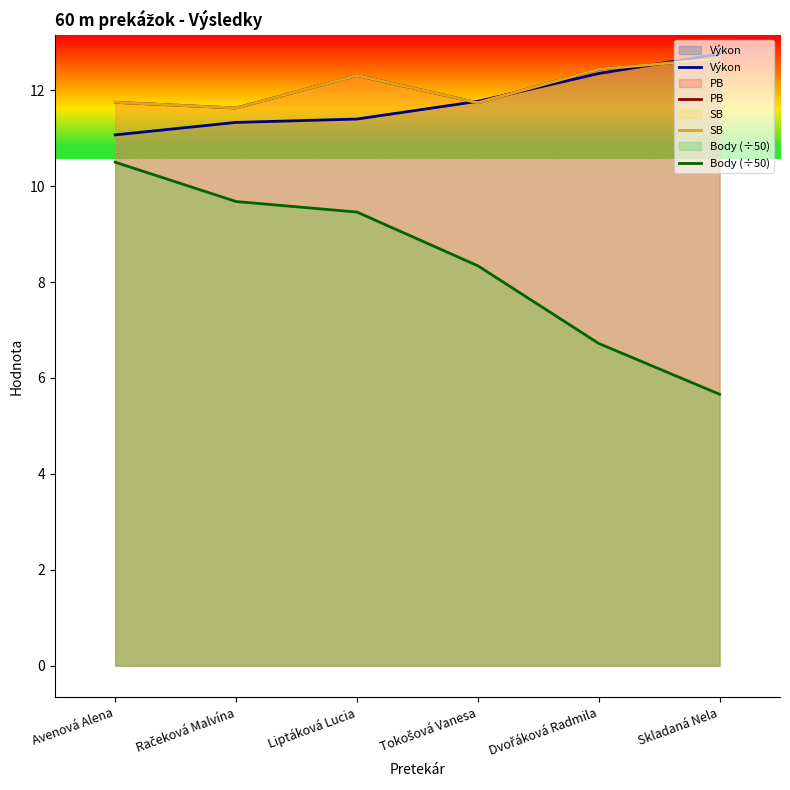

Does the chart have visible grid lines?

No